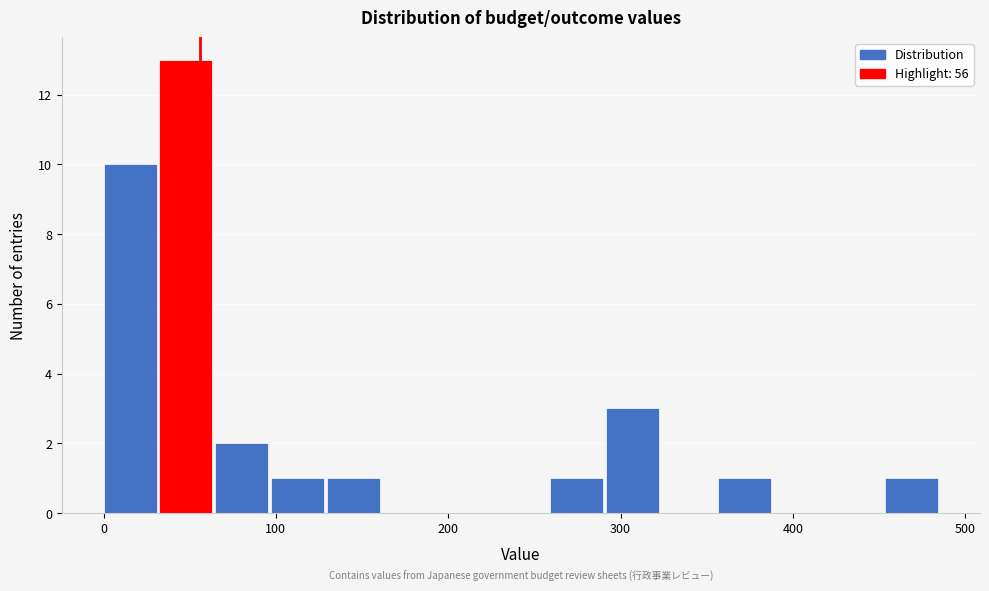

Read against the x-axis, roughly where is the centre of the tallest bar?

50